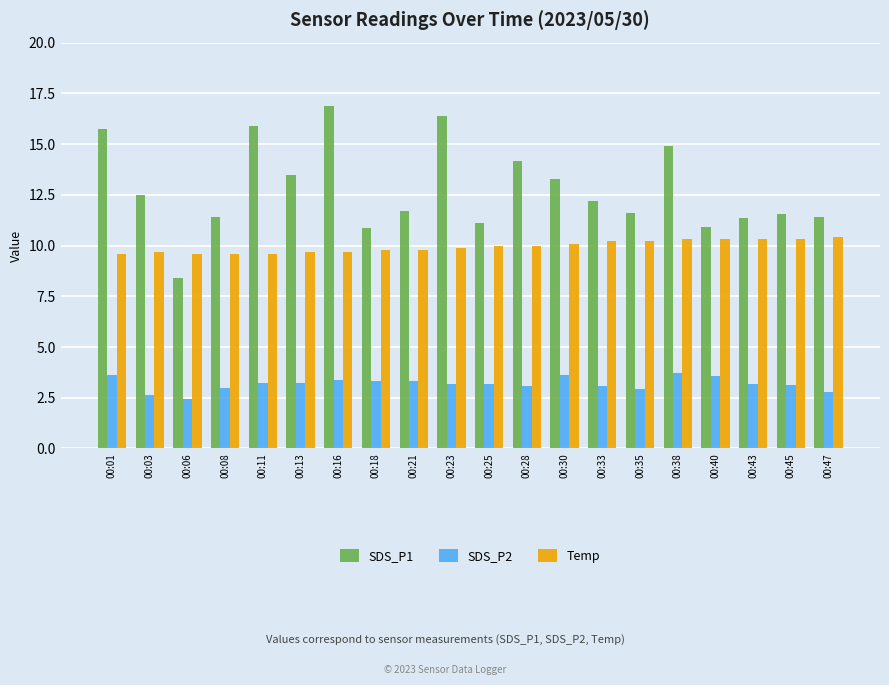

List the series in order of their overall mean, highest first.

SDS_P1, Temp, SDS_P2